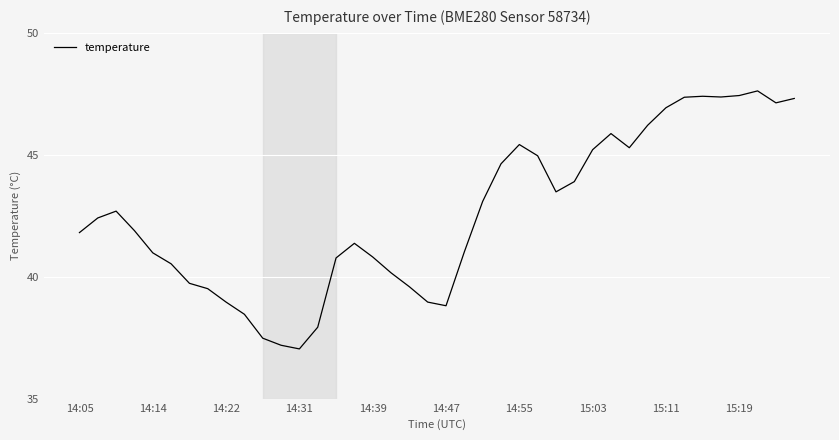

What is the difference between the maximum and minimum values?

10.6